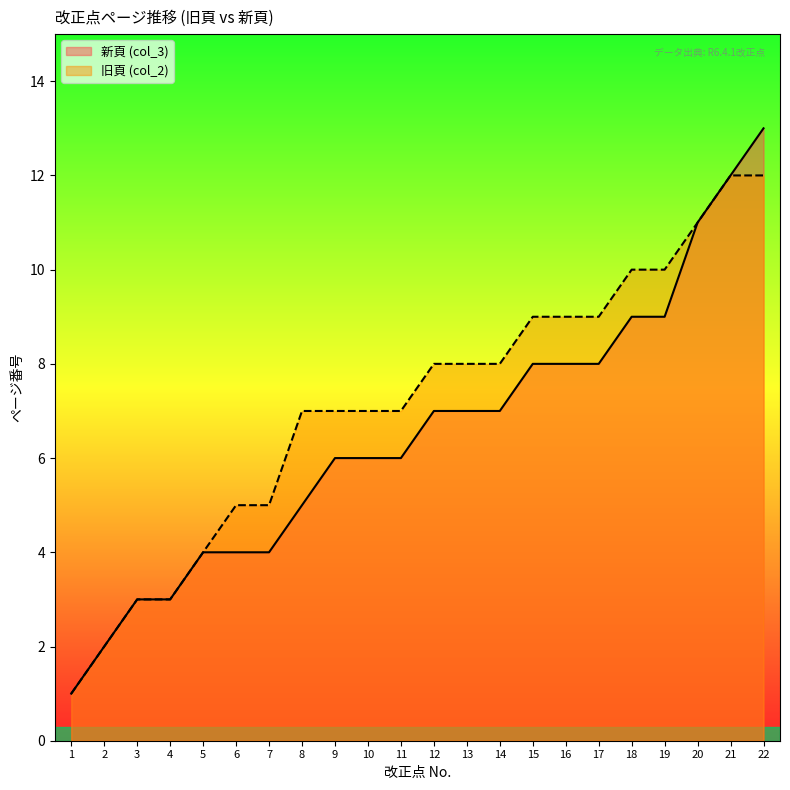

List the series in order of their overall mean, lowest first.

新頁 (col_3), 旧頁 (col_2)